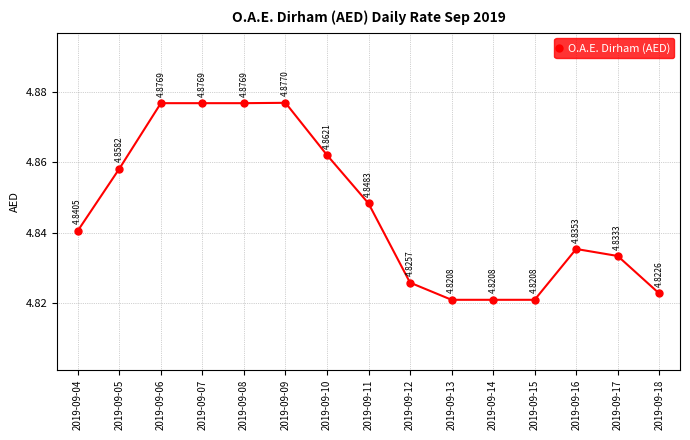

Between 2019-09-13 and 2019-09-04, which is larger?

2019-09-04